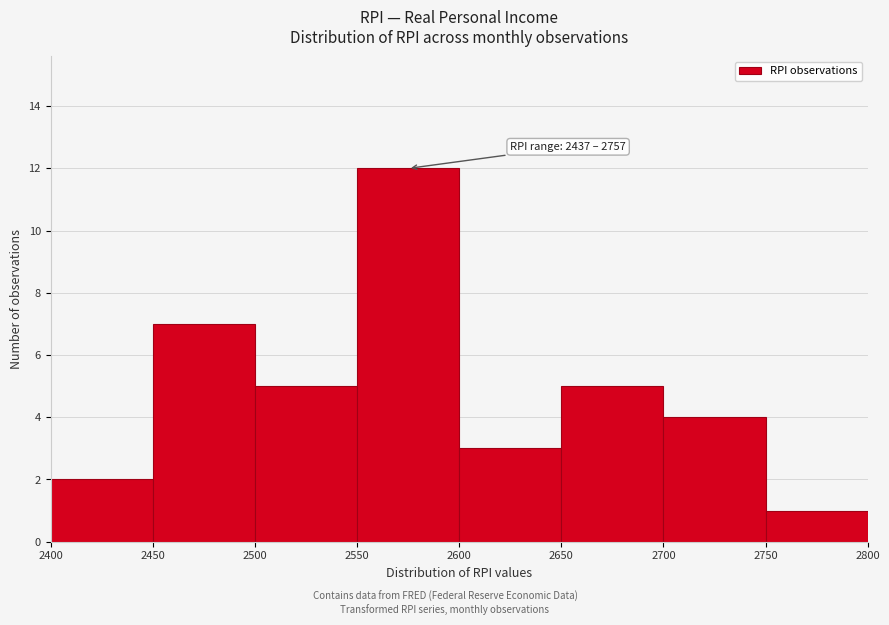

Which range on the x-axis has the tallest bar?

2550 to 2600